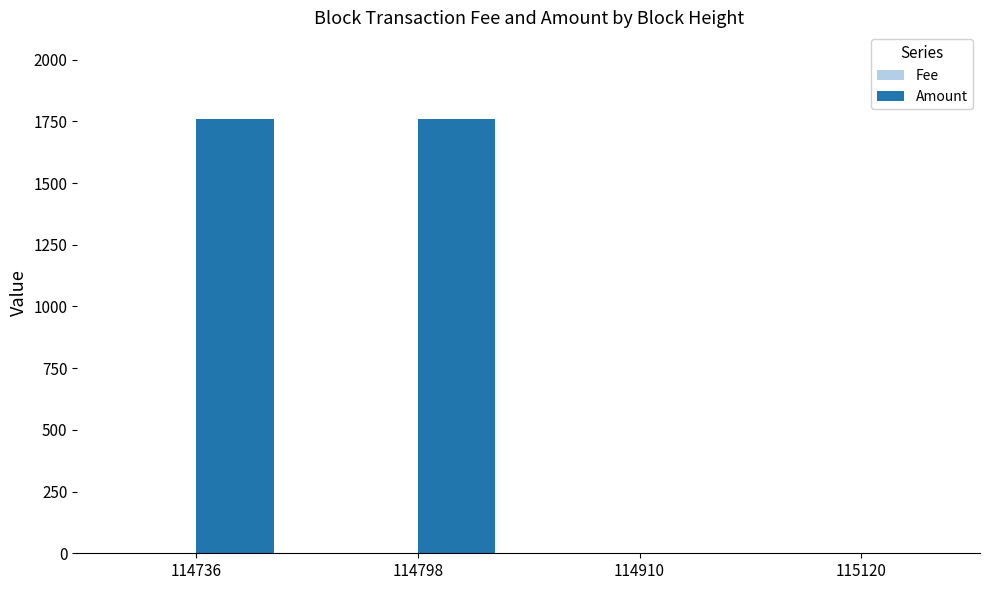

What is the highest value of the Amount series?

1759.1